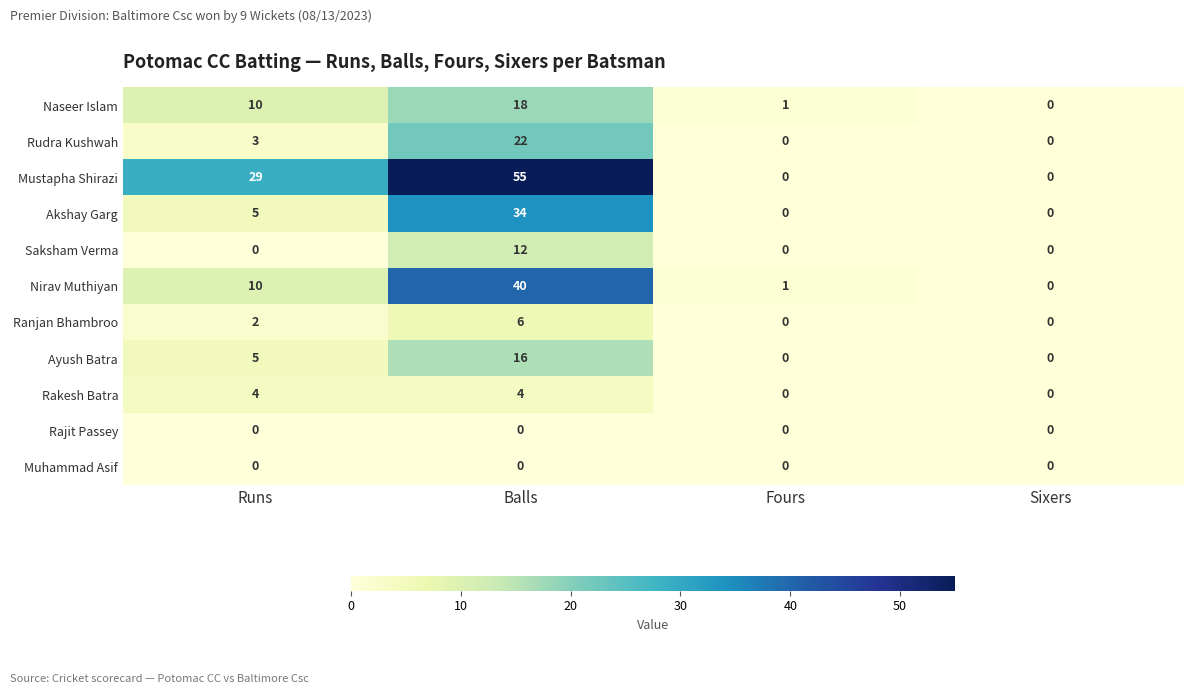

At which category does the chart reach its peak across all series?

Balls